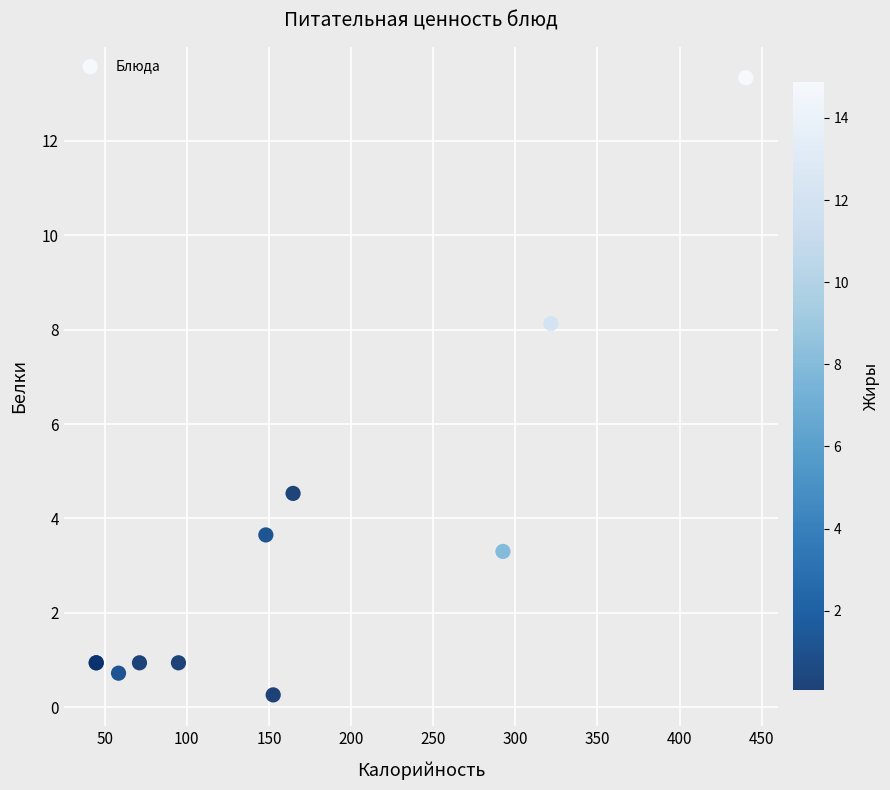

What Y value in the scatter plot is closest to 6?

4.5